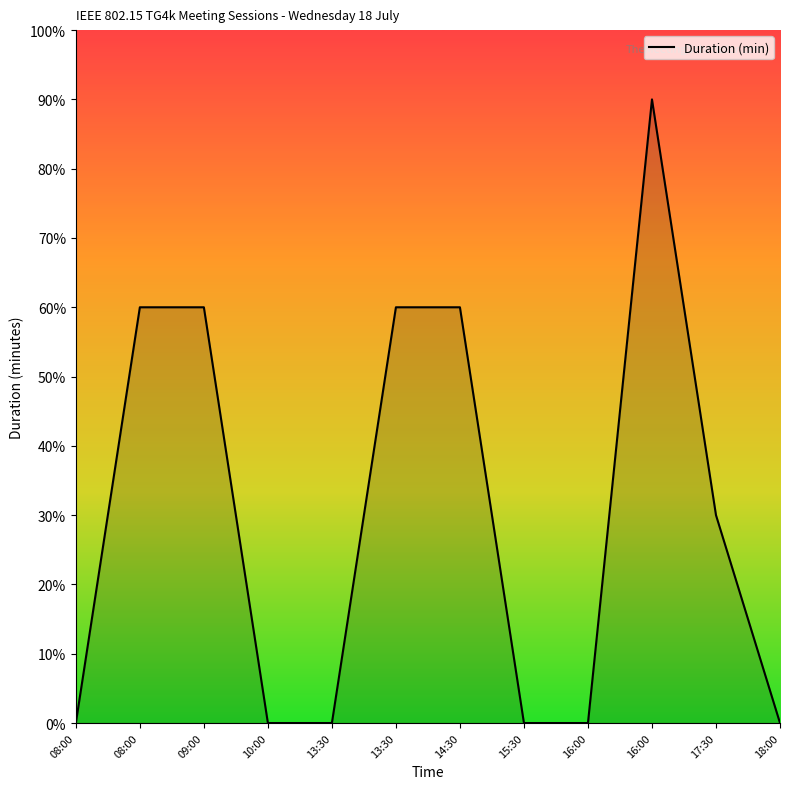

The chart shows a value of 60 at 09:00. True or false?

True